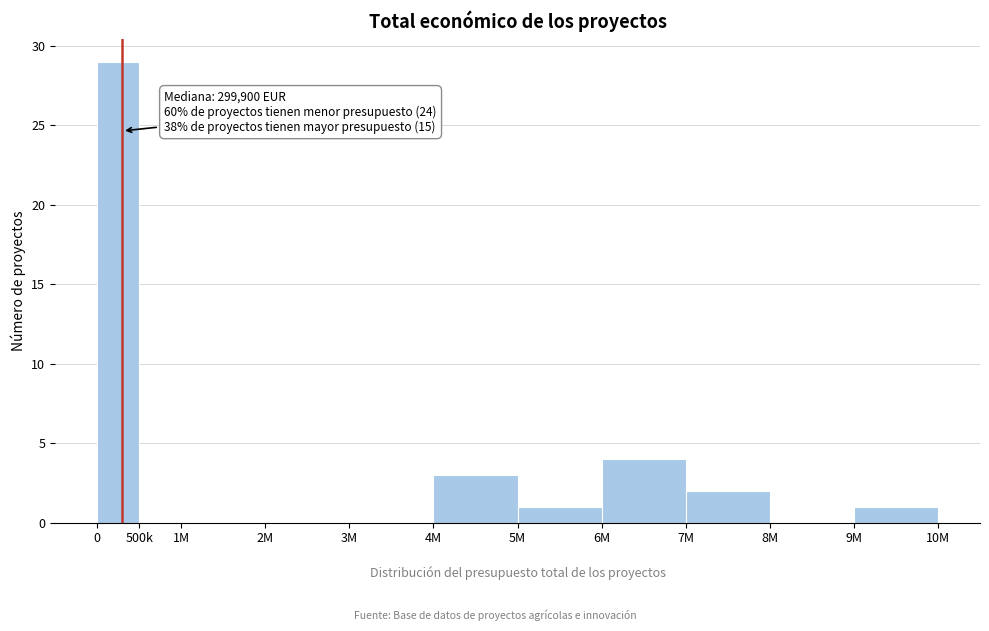

Reading left to right, what are all the values shown in this chart?

0=29	500k=0	1M=0	2M=0	3M=0	4M=3	5M=1	6M=4	7M=2	8M=0	9M=1